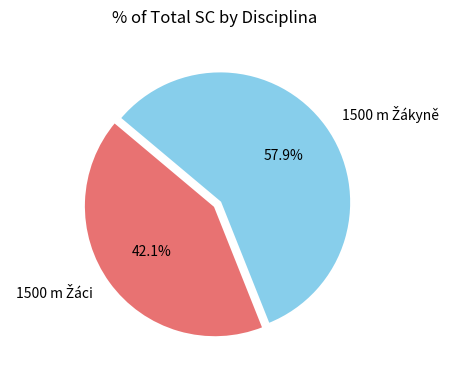

Is there any slice that represents more than half of the pie?

Yes